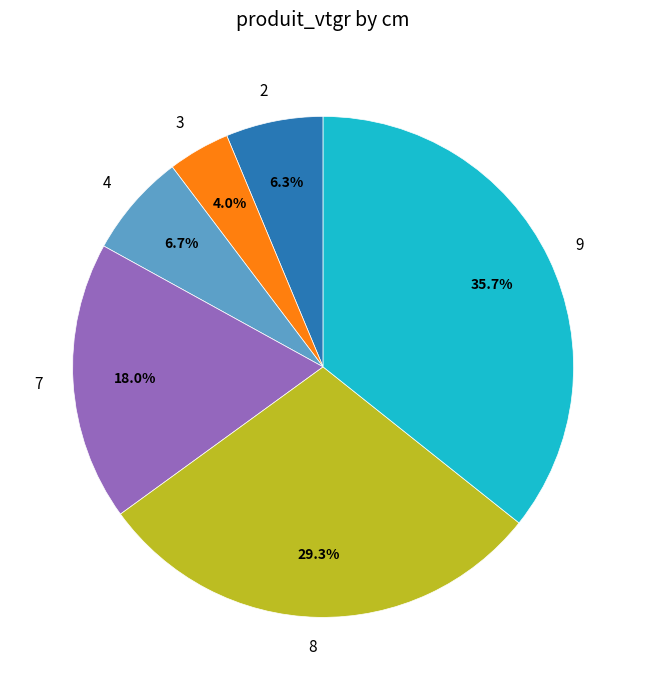

Combined, what portion of the pie is 4 and 9?

42.4%